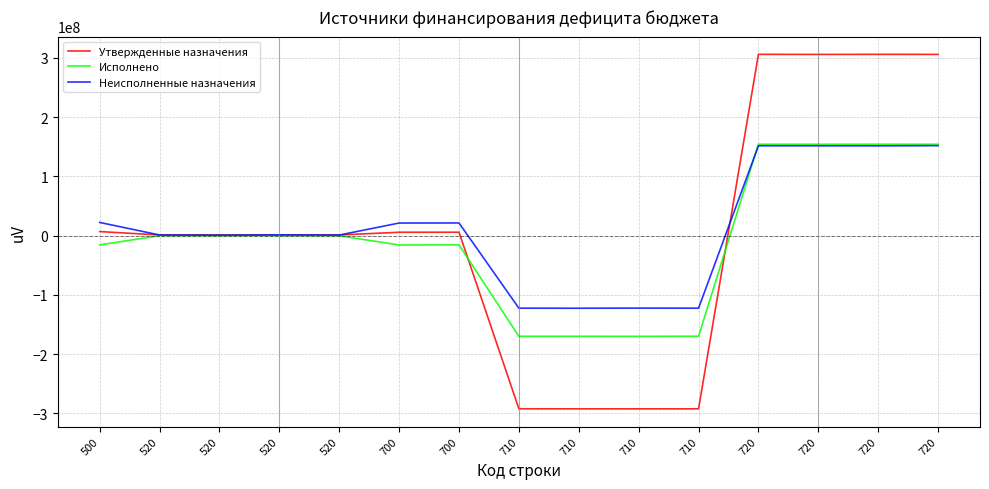

List the series in order of their peak value, highest first.

Утвержденные назначения, Исполнено, Неисполненные назначения